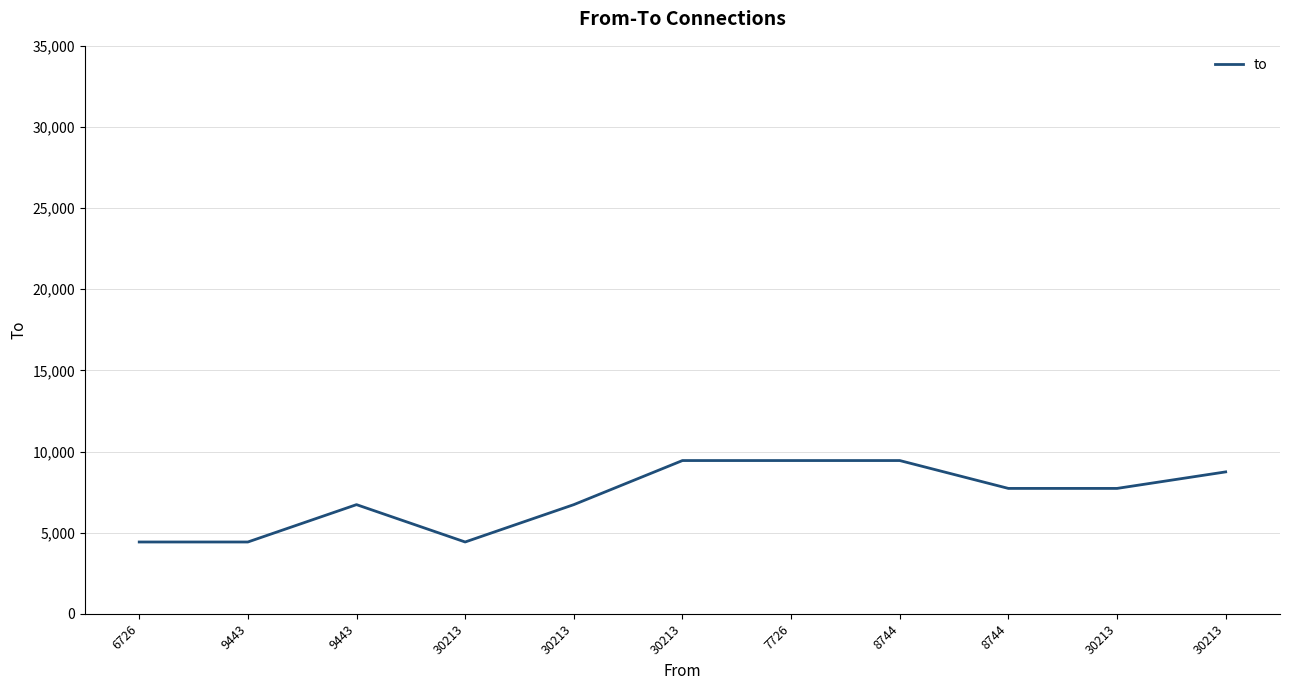

Which label corresponds to the largest value in the chart?

30213